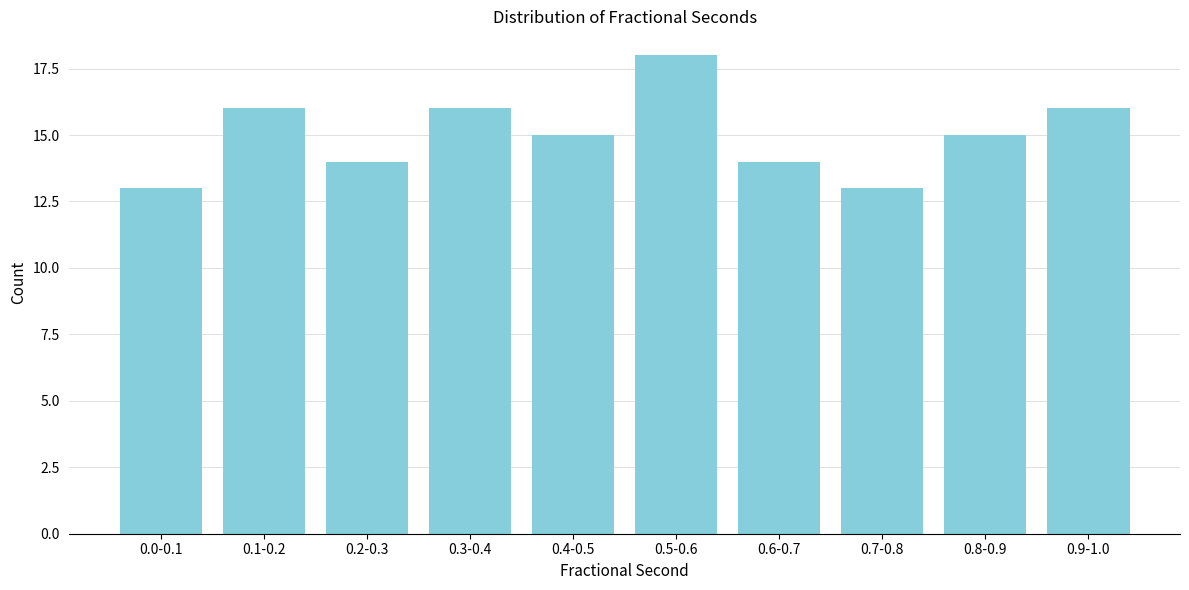

Reading left to right, transcribe all the data shown in this chart.

13	16	14	16	15	18	14	13	15	16